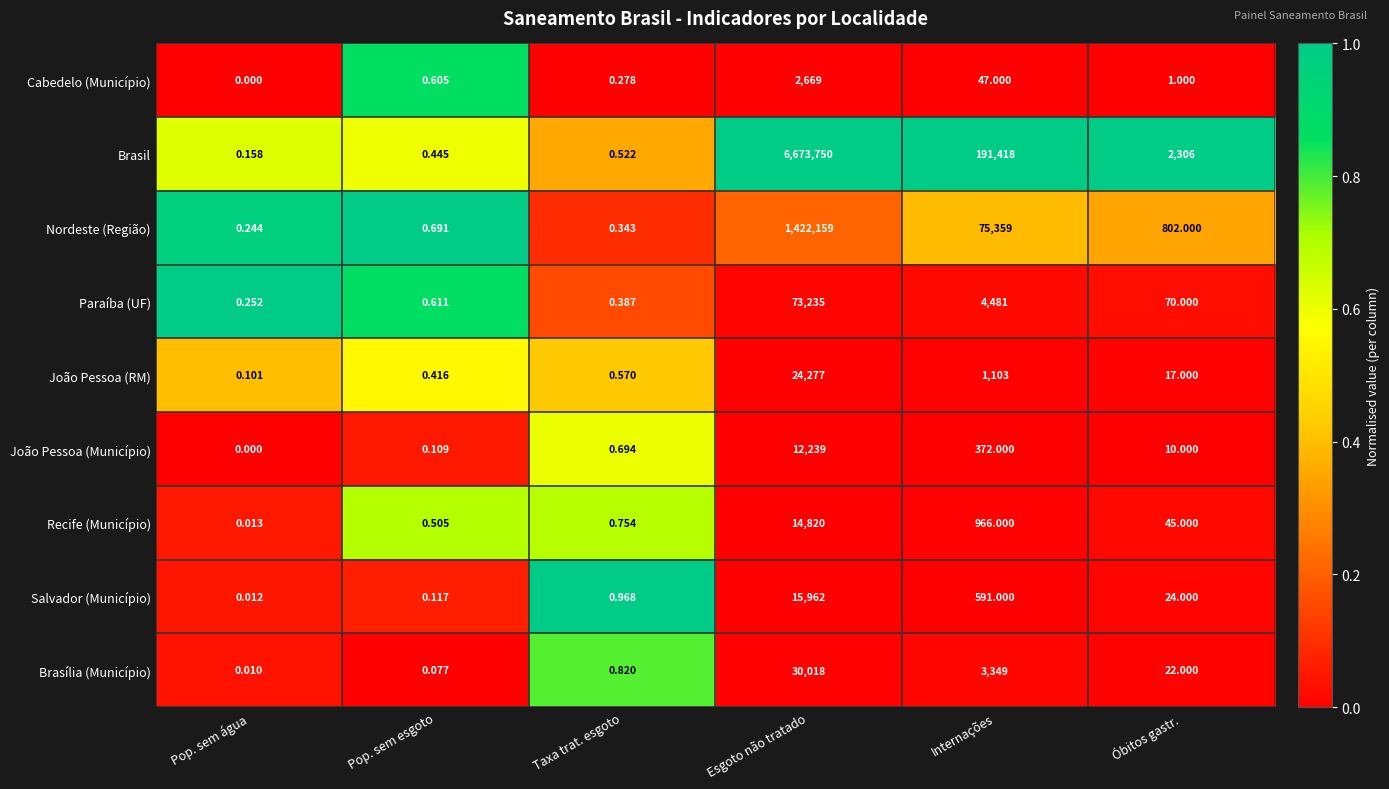

At which category is the sum across all series the highest?

Esgoto não tratado